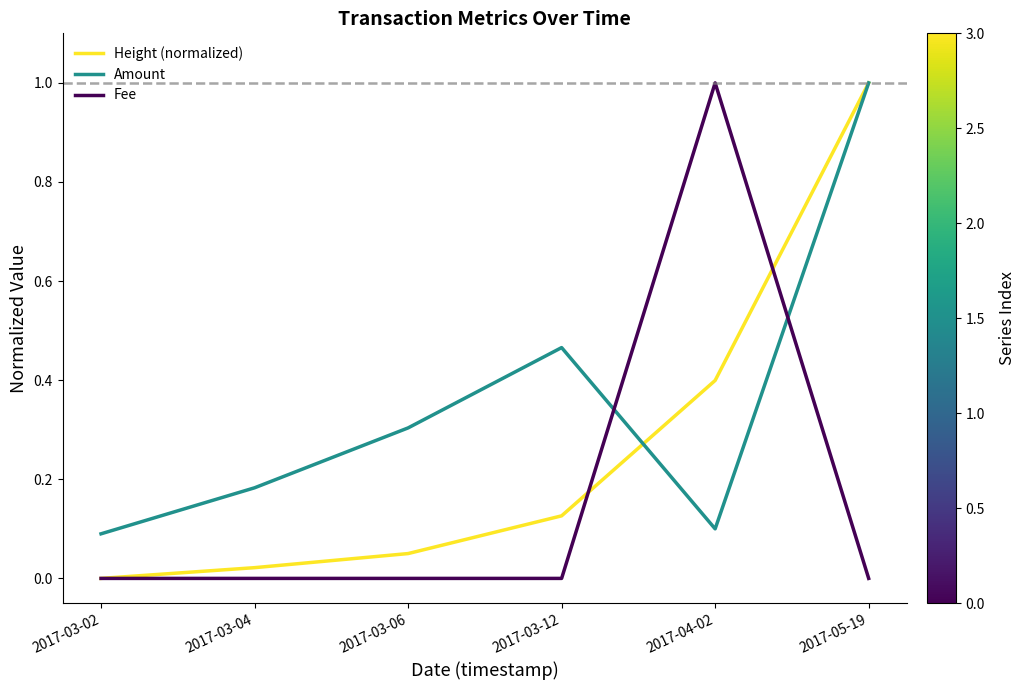

The Amount series shows 1.4 at 2017-05-19. True or false?

False